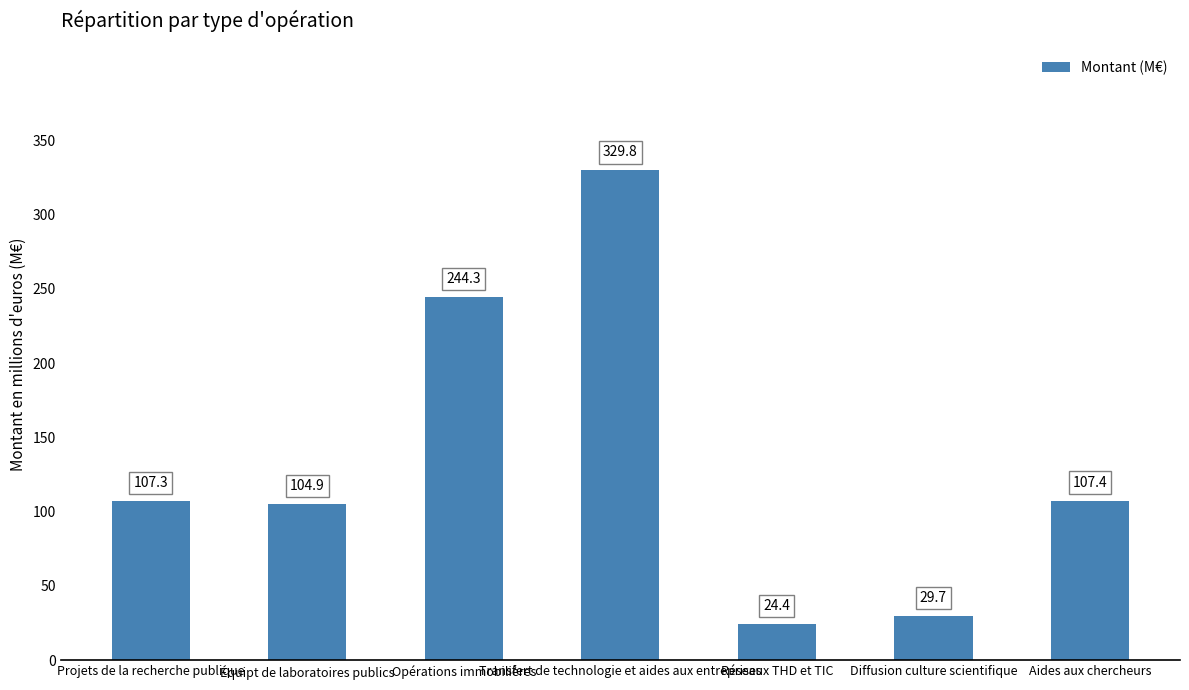

Is it true that the value at Équipt de laboratoires publics is 104.9?

True